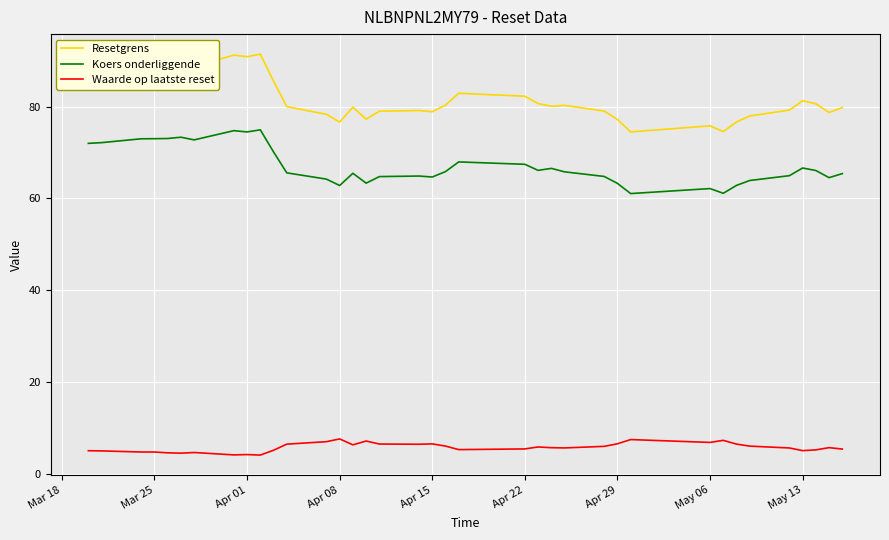

Is this an area chart (filled region under the line)?

No